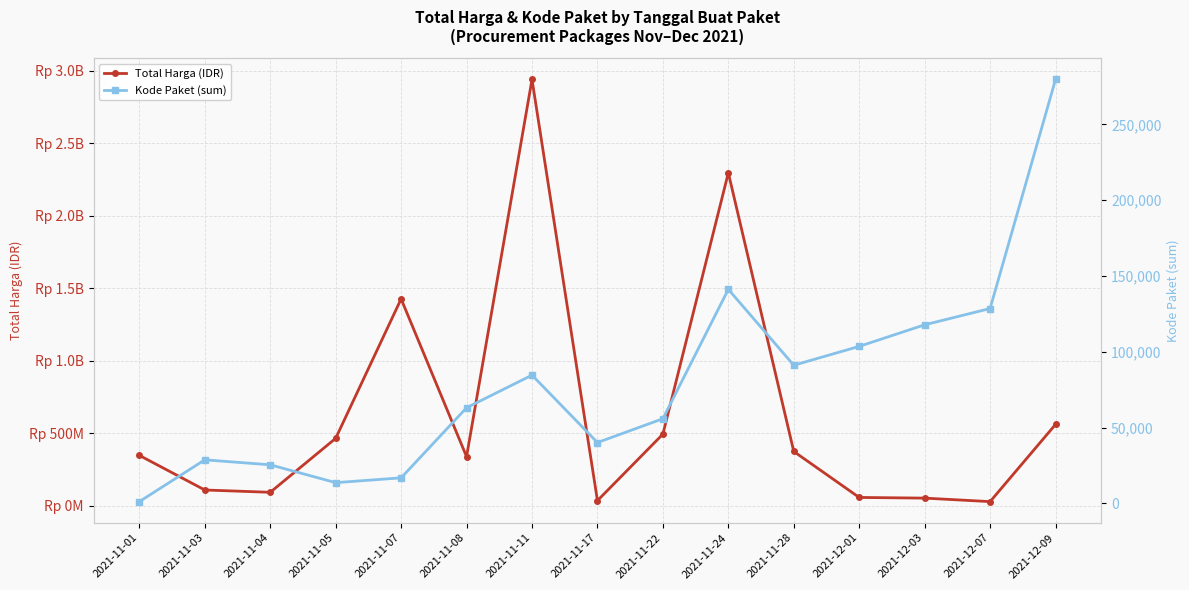

At which label is Total Harga (IDR) closest to 1483687620?

2021-11-07